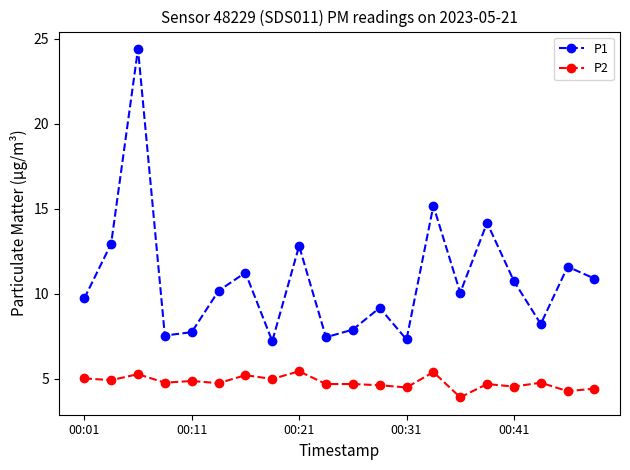

Rank the series by their average value, from highest to lowest.

P1, P2